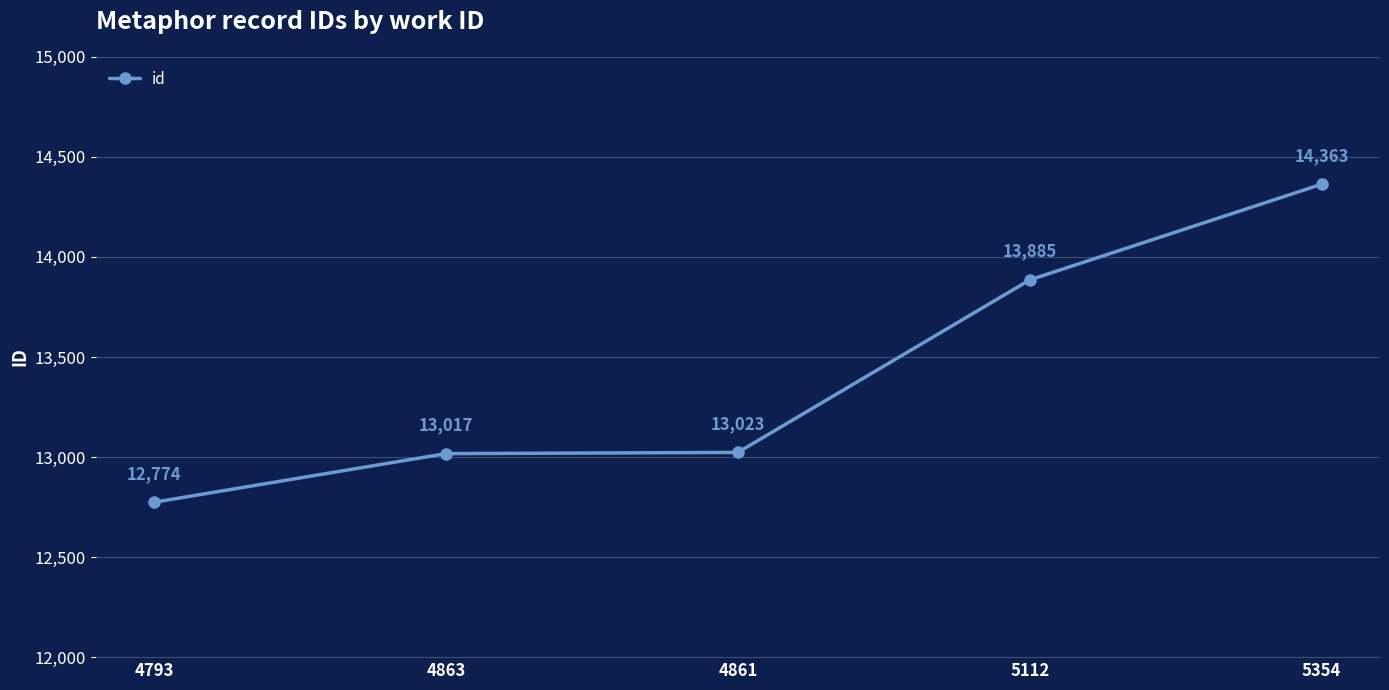

What is the label of the 2nd point from the right?

5112